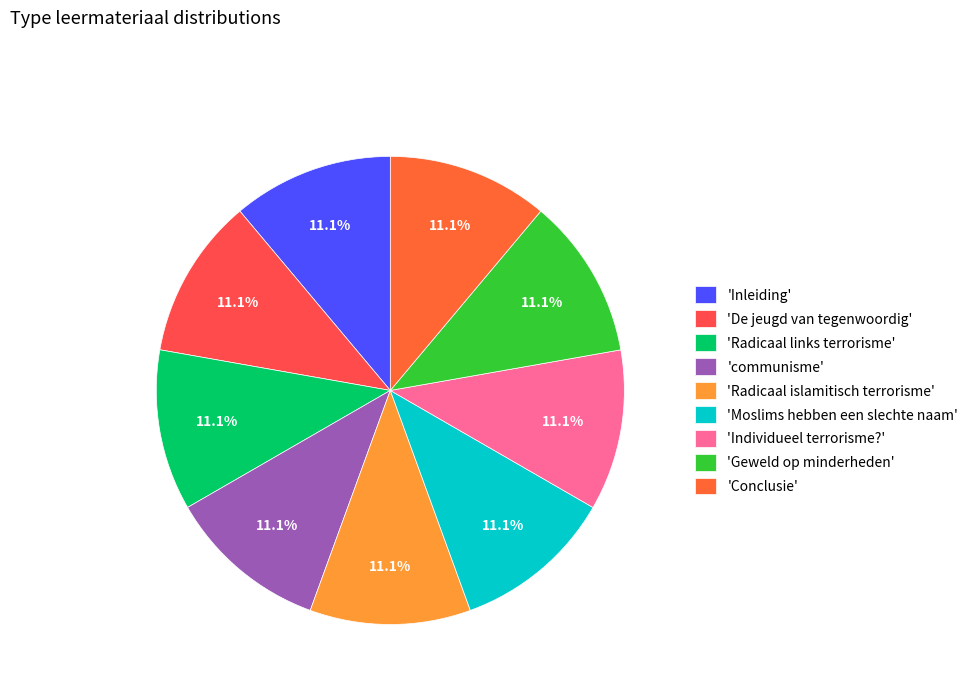

How many slices are in this pie chart?

9